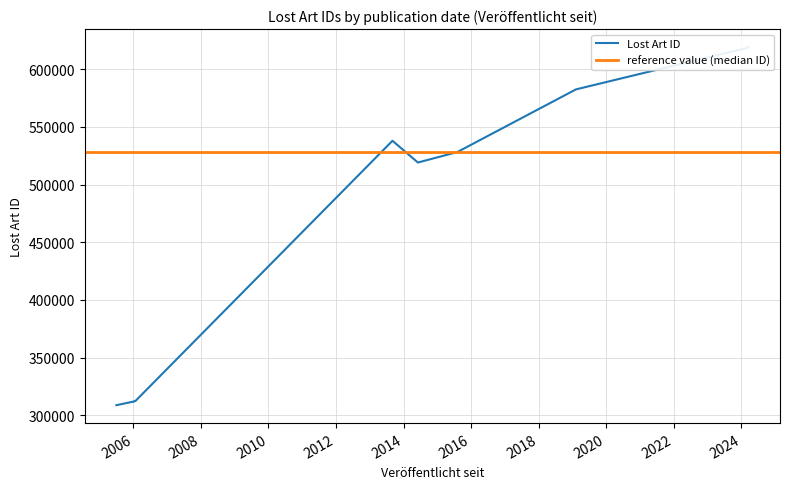

What is the value of the 10th point from the left?

528266